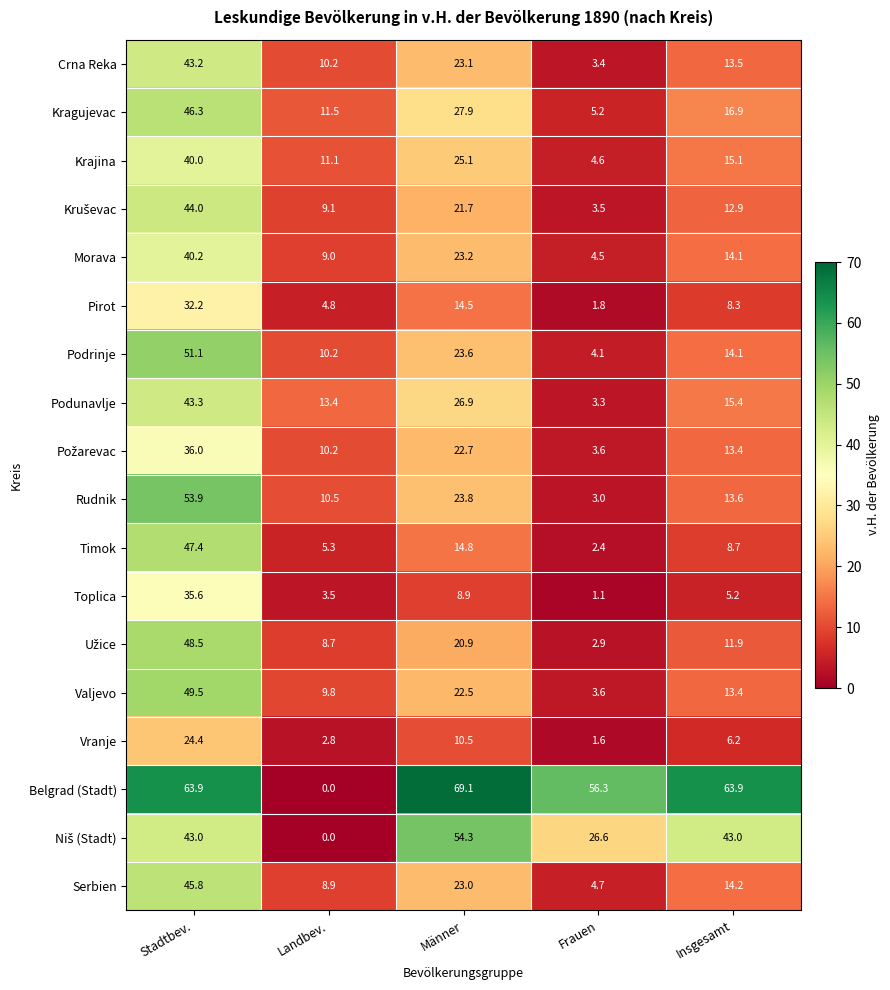

What is the spread (max minus min) of values at Frauen?

55.2